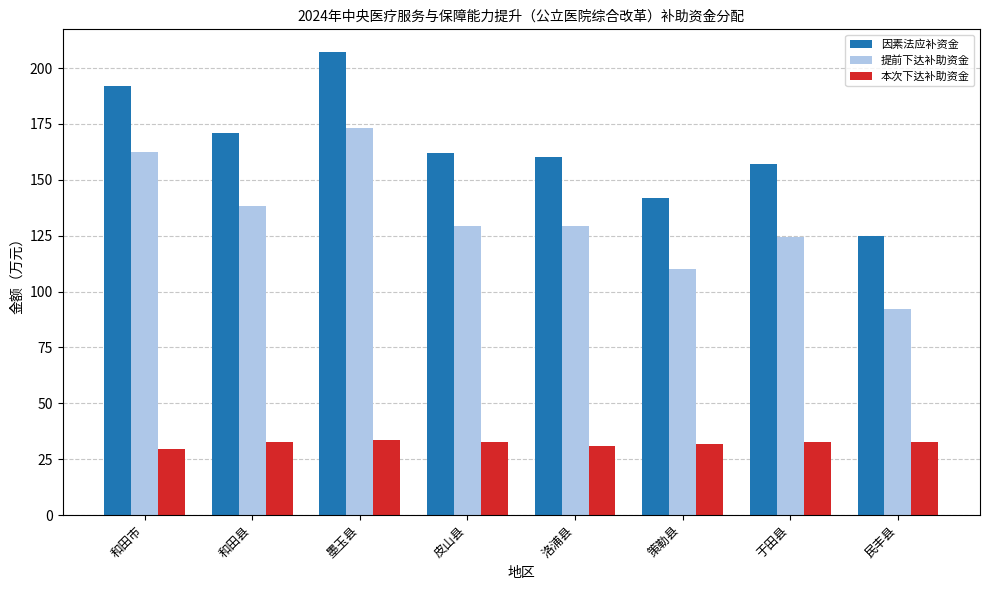

How many series are shown in this chart?

3